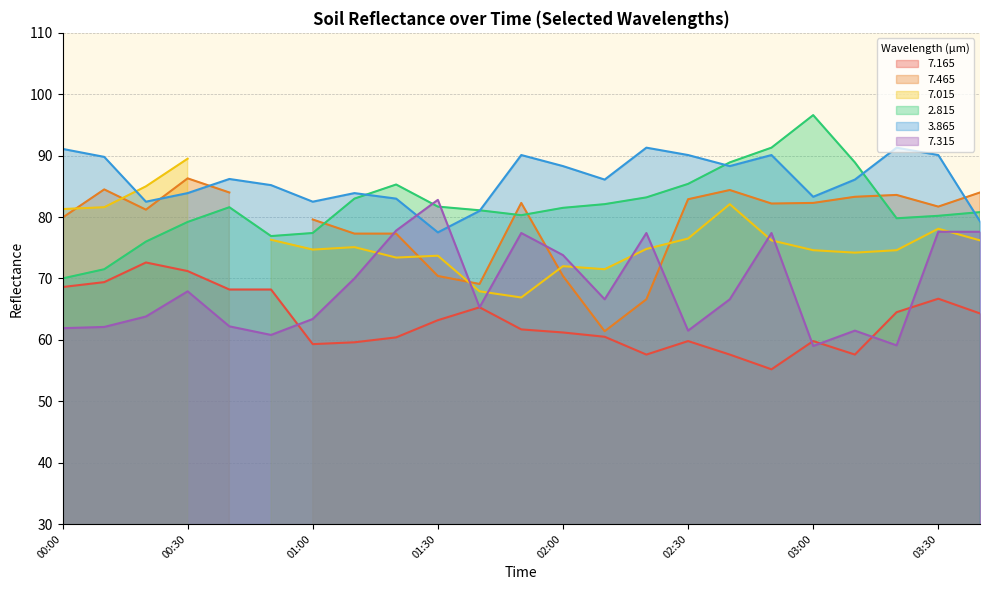

Is it true that 7.165 equals 93.9 at 03:30?

False